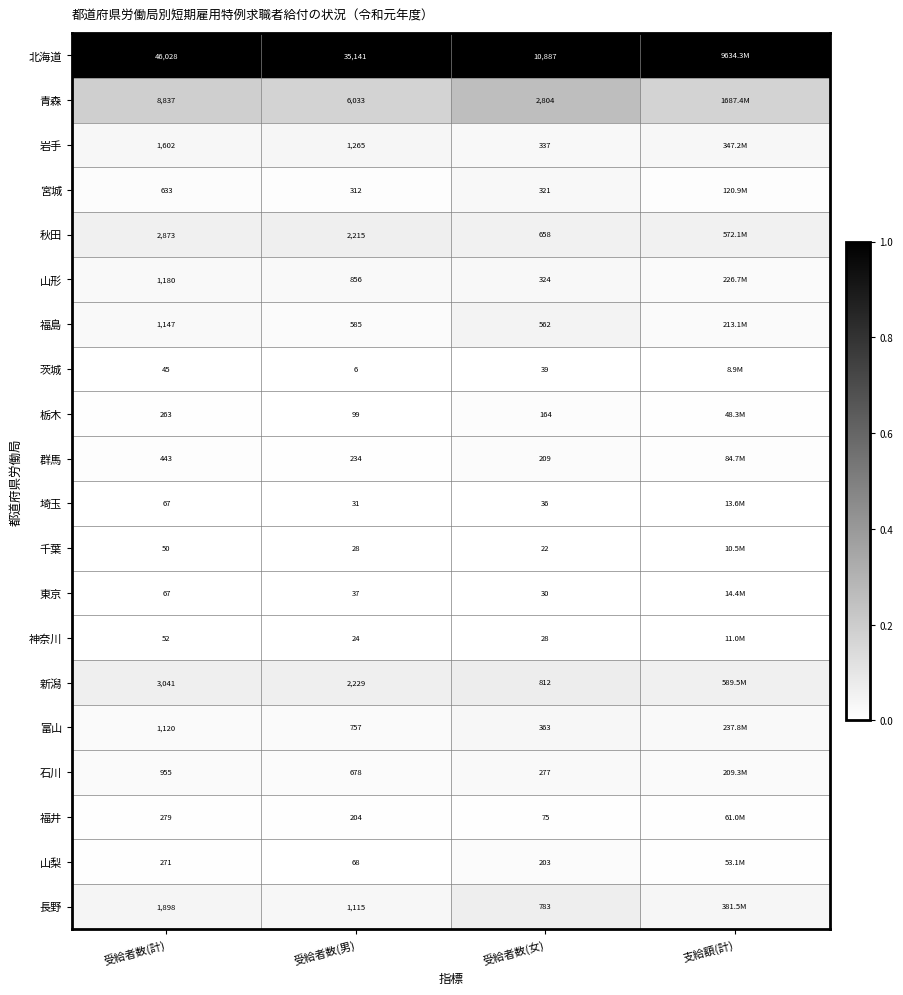

How many data points does each series have?

4